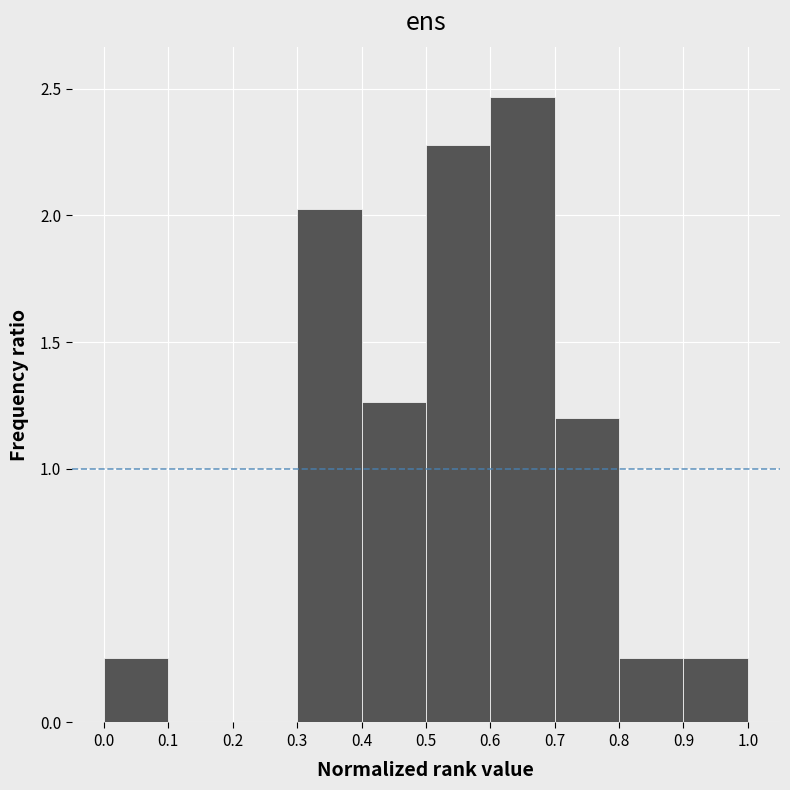

Reading left to right, transcribe this chart: for each bar, give the range it covers on the x-axis and its height. The values are not printed on the chart, so give them approximately, as read against the axis.

0.0 to 0.1: 0.25
0.1 to 0.2: 0
0.2 to 0.3: 0
0.3 to 0.4: 2.05
0.4 to 0.5: 1.25
0.5 to 0.6: 2.30
0.6 to 0.7: 2.45
0.7 to 0.8: 1.20
0.8 to 0.9: 0.25
0.9 to 1.0: 0.25